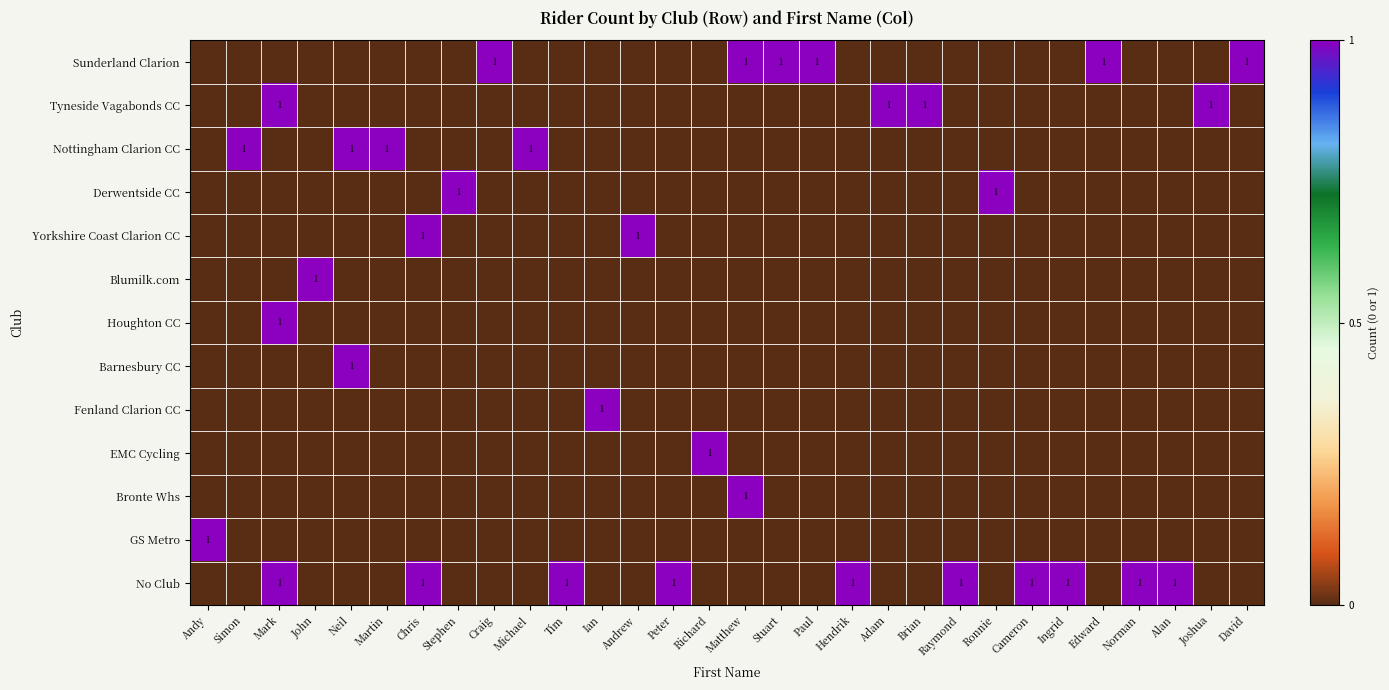

The value of Nottingham Clarion CC at Neil is 1. True or false?

True